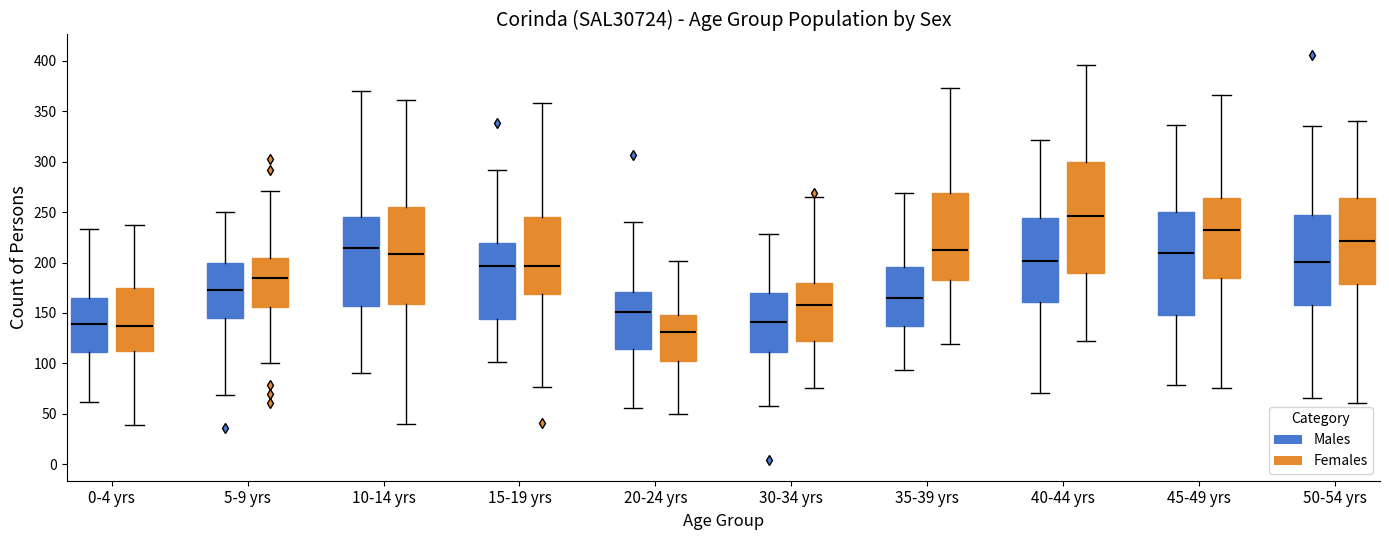

Reading left to right, transcribe this box plot: for each box, give where its median line is, the range the box spans, and where its two whiskers end, as read against the y-axis. The values are not printed on the chart, so give them approximately, as read against the axis.

0-4 yrs (Males): median 140, box 110 to 165, whiskers 60 to 235
0-4 yrs (Females): median 135, box 110 to 175, whiskers 40 to 235
5-9 yrs (Males): median 170, box 145 to 200, whiskers 70 to 250
5-9 yrs (Females): median 185, box 155 to 205, whiskers 100 to 270
10-14 yrs (Males): median 215, box 155 to 245, whiskers 90 to 370
10-14 yrs (Females): median 210, box 160 to 255, whiskers 40 to 360
15-19 yrs (Males): median 195, box 145 to 220, whiskers 100 to 290
15-19 yrs (Females): median 195, box 170 to 245, whiskers 75 to 360
20-24 yrs (Males): median 150, box 115 to 170, whiskers 55 to 240
20-24 yrs (Females): median 130, box 100 to 150, whiskers 50 to 200
30-34 yrs (Males): median 140, box 110 to 170, whiskers 60 to 230
30-34 yrs (Females): median 160, box 120 to 180, whiskers 75 to 265
35-39 yrs (Males): median 165, box 135 to 195, whiskers 95 to 270
35-39 yrs (Females): median 210, box 180 to 270, whiskers 120 to 375
40-44 yrs (Males): median 200, box 160 to 245, whiskers 70 to 320
40-44 yrs (Females): median 245, box 190 to 300, whiskers 125 to 395
45-49 yrs (Males): median 210, box 150 to 250, whiskers 80 to 335
45-49 yrs (Females): median 235, box 185 to 265, whiskers 75 to 365
50-54 yrs (Males): median 200, box 160 to 245, whiskers 65 to 335
50-54 yrs (Females): median 220, box 180 to 265, whiskers 60 to 340